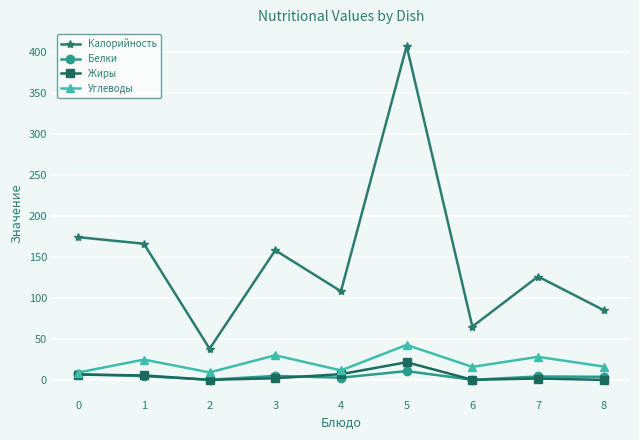

What is the difference between the maximum and minimum values in the Углеводы series?

33.7